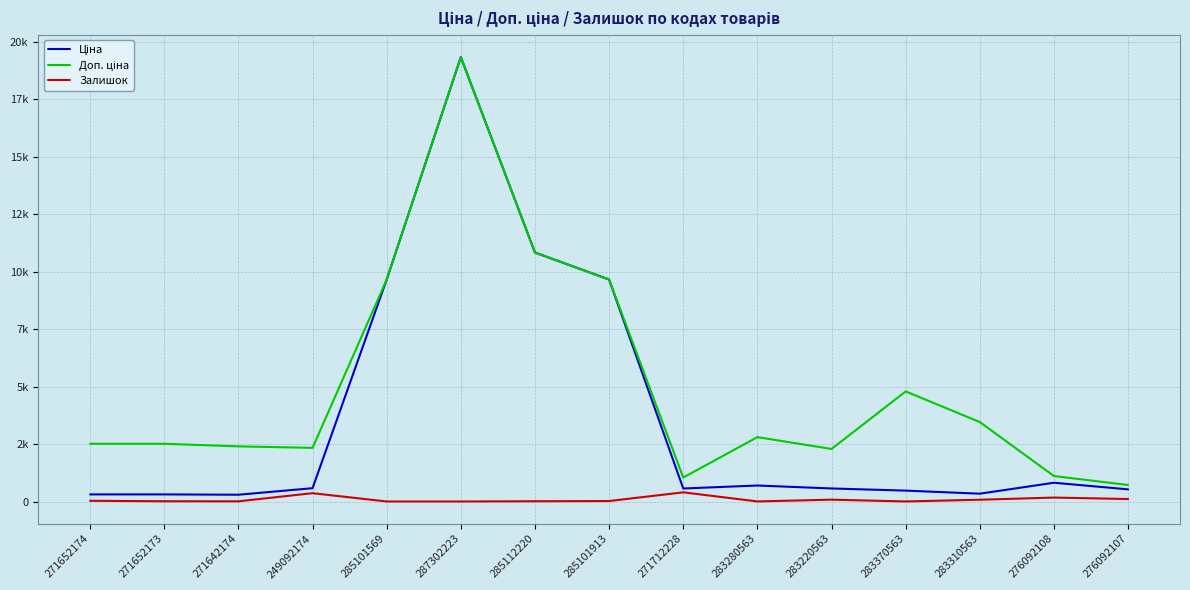

Does the chart display data point markers on the line(s)?

No